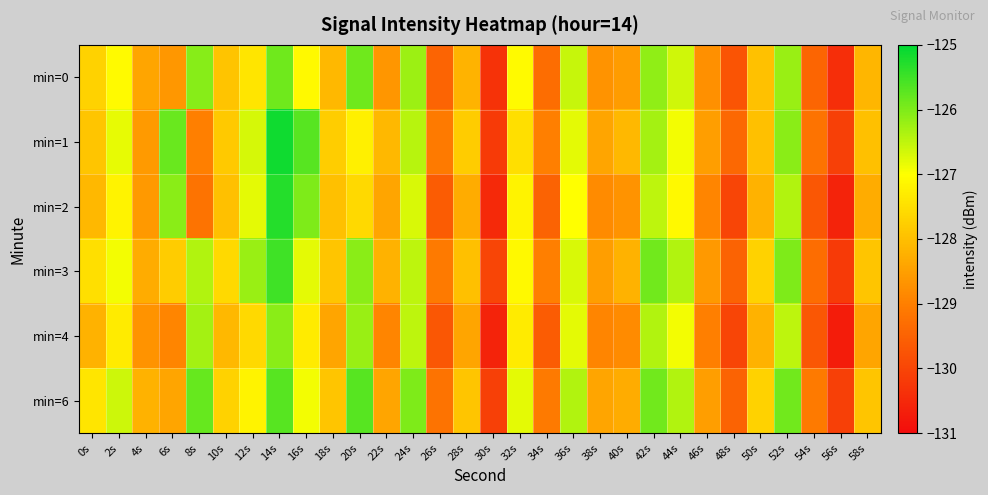

Which label corresponds to the smallest value in the chart?

56s